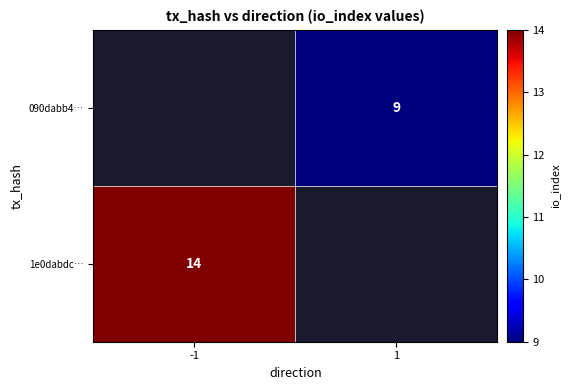

Is it true that 1e0dabdc… equals 14 at -1?

True